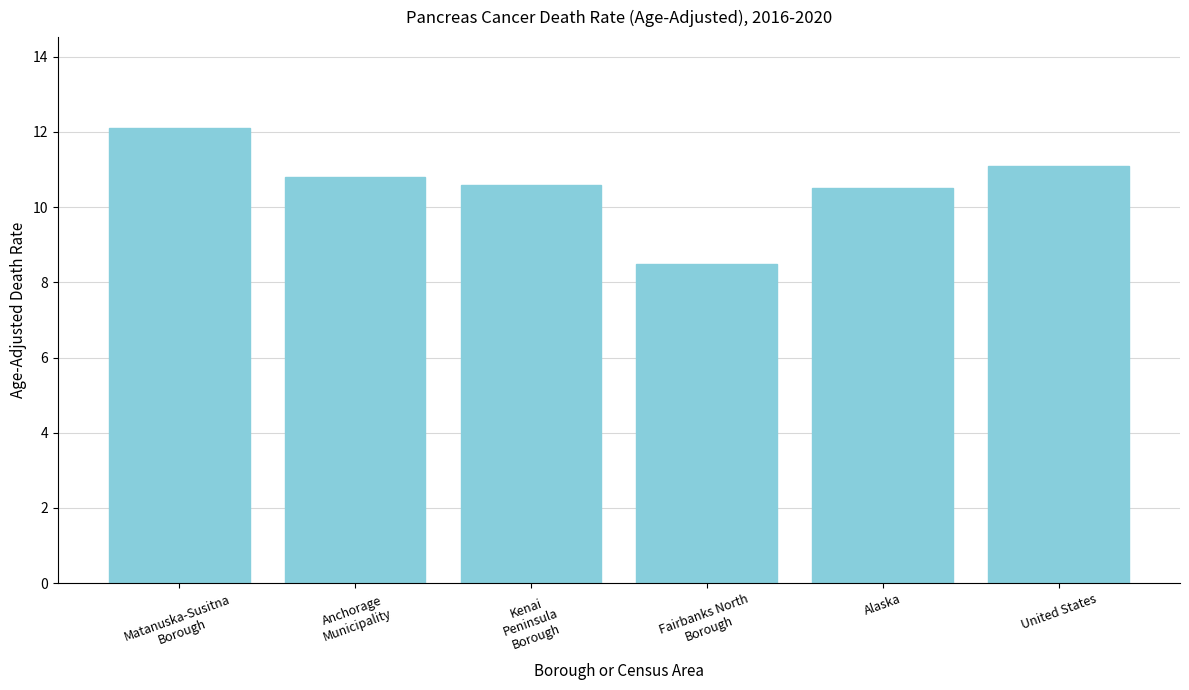

Reading left to right, transcribe all the data shown in this chart.

12.1	10.8	10.6	8.5	10.5	11.1